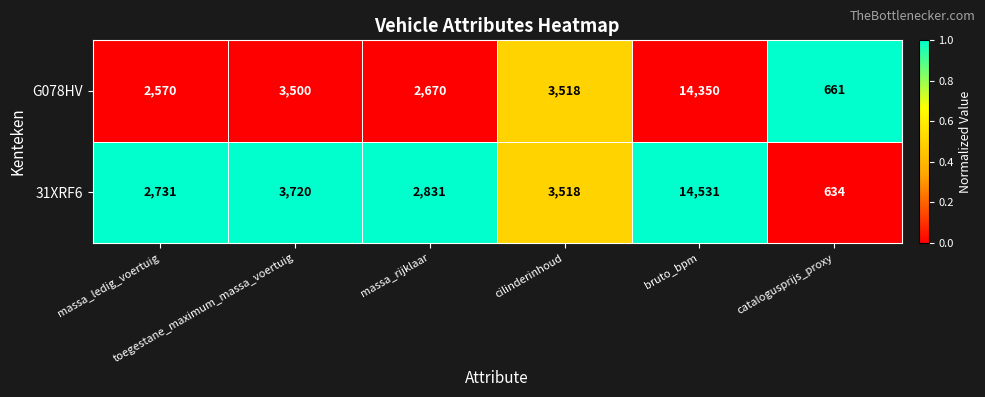

Rank the series by their average value, from highest to lowest.

31XRF6, G078HV